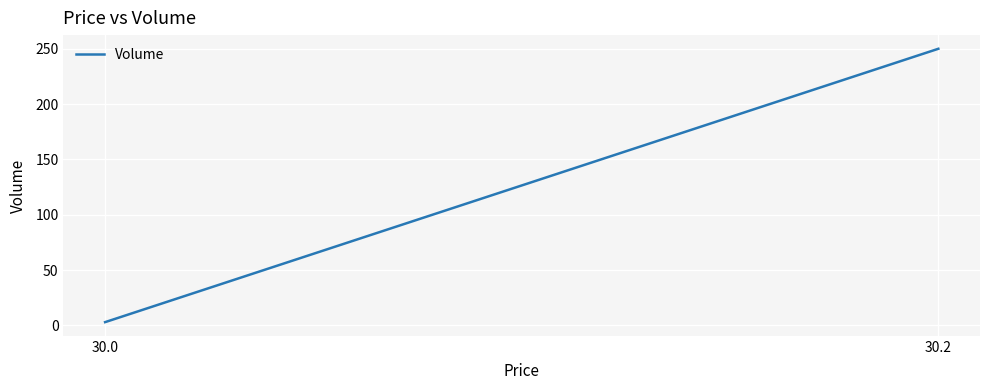

Which has a higher value, 30.2 or 30.0?

30.2